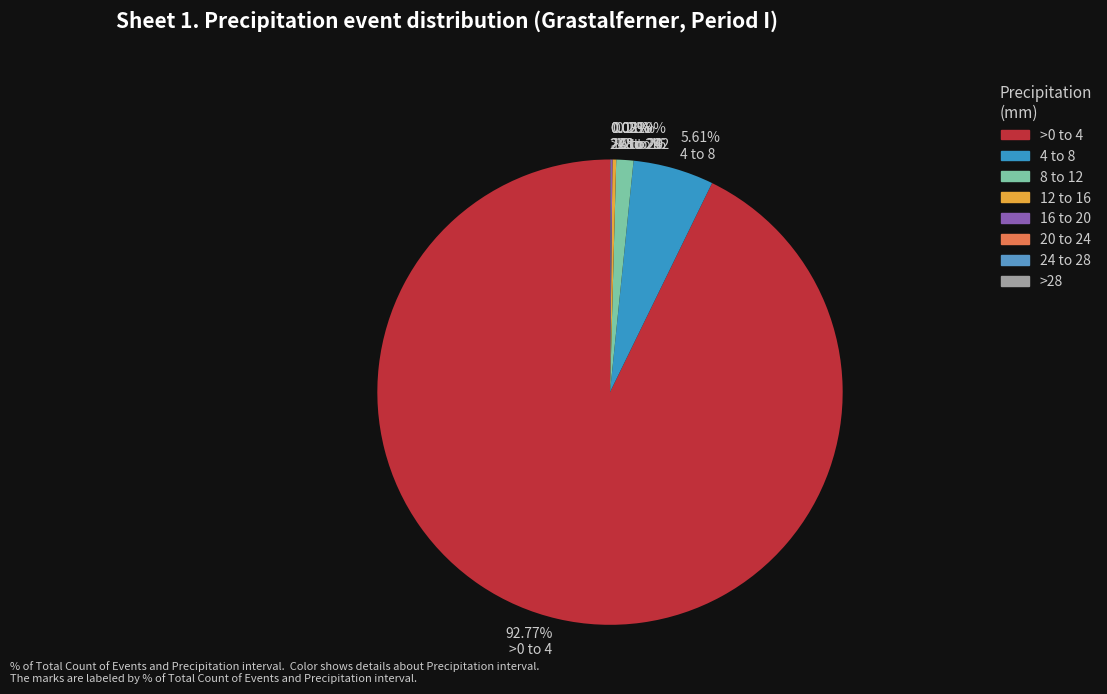

How much of the chart is everything except >28?

100.0%